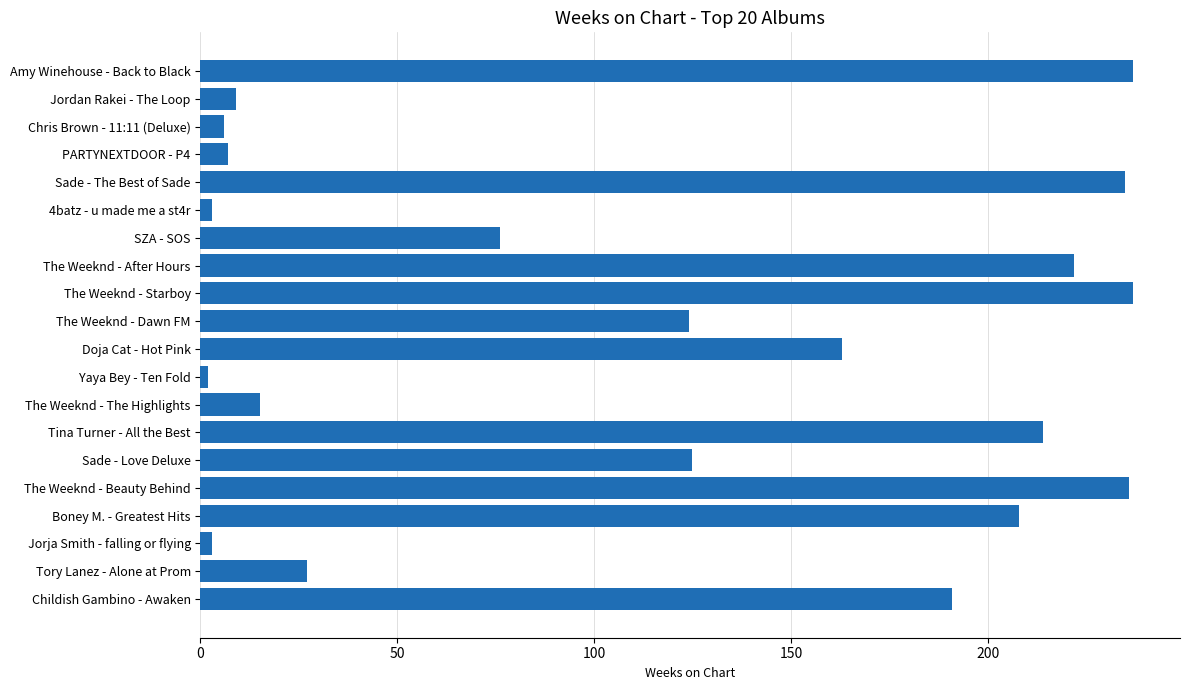

What is the average value?

117